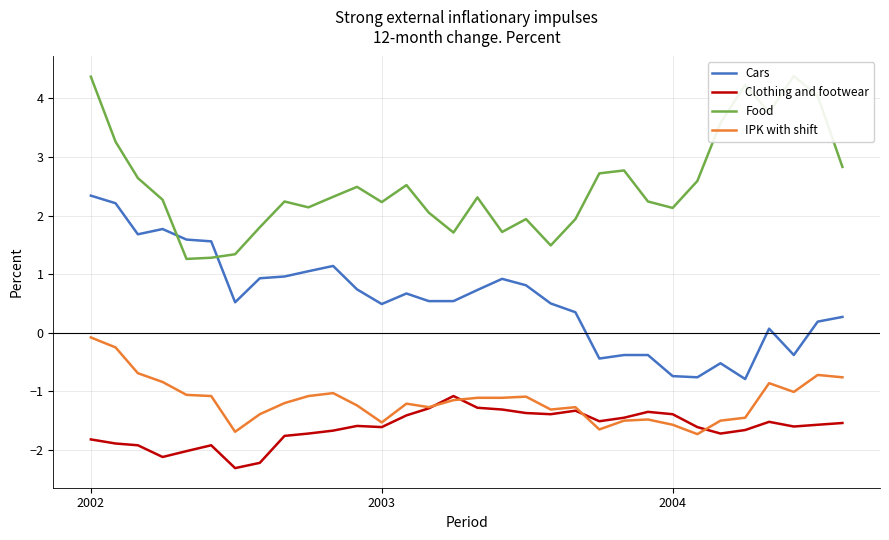

True or false: Cars and Clothing and footwear intersect in this chart.

False